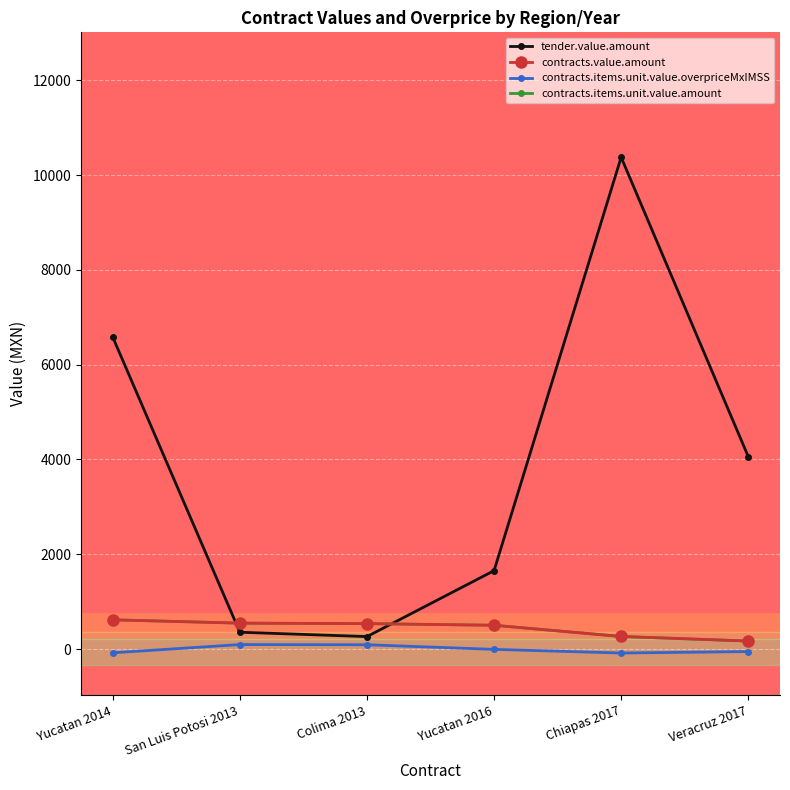

List the labels in order of tender.value.amount value, smallest first.

Colima 2013, San Luis Potosi 2013, Yucatan 2016, Veracruz 2017, Yucatan 2014, Chiapas 2017